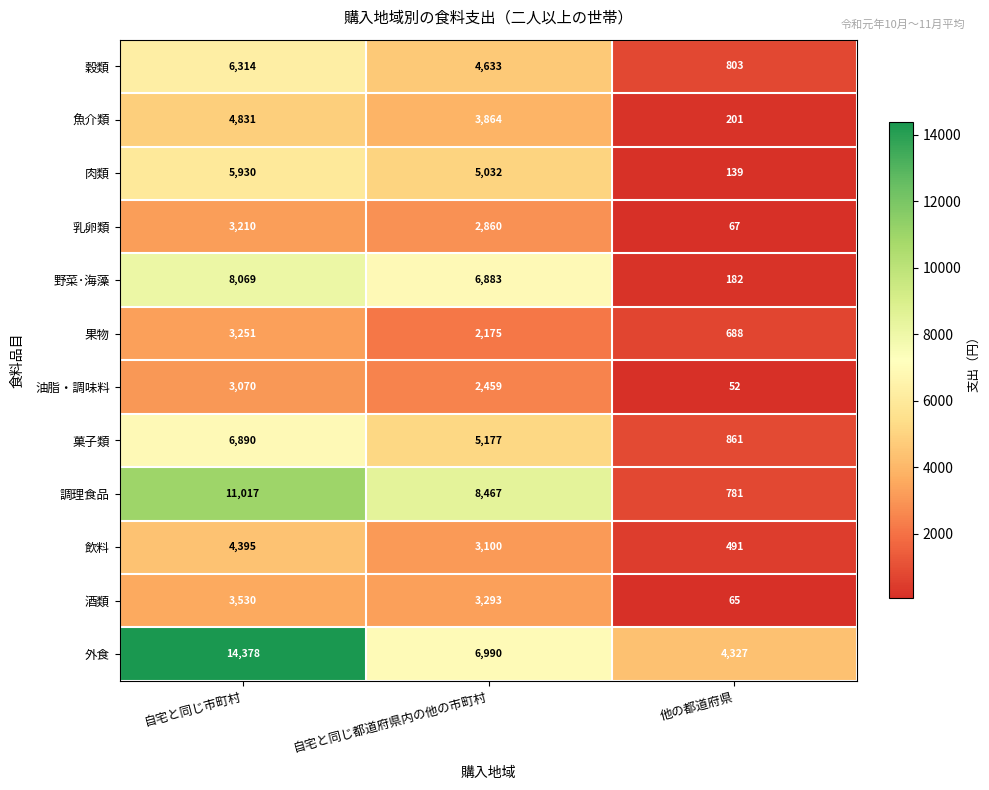

Between 自宅と同じ市町村 and 他の都道府県, which series saw the biggest shift?

調理食品